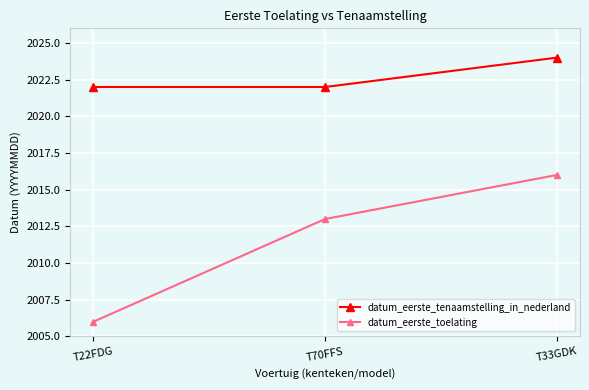

How many series are shown in this chart?

2